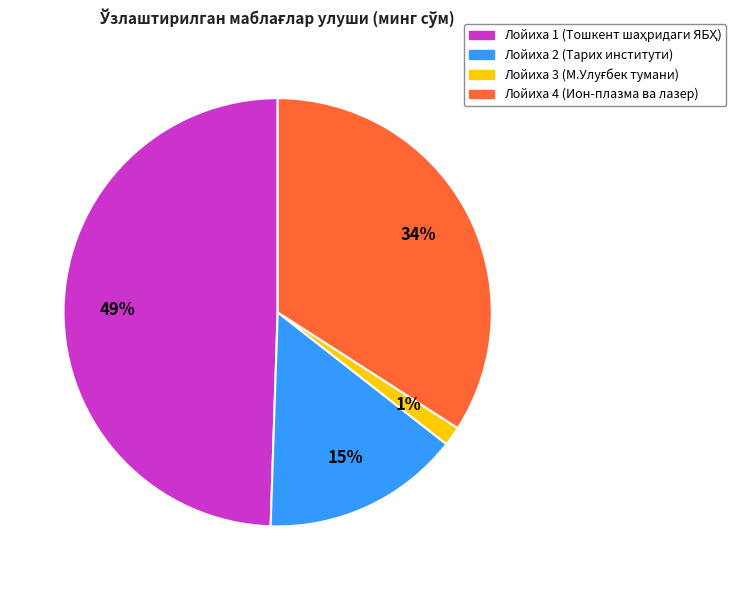

To the nearest percent, what is the difference between the largest and smallest slice percentages?

48%